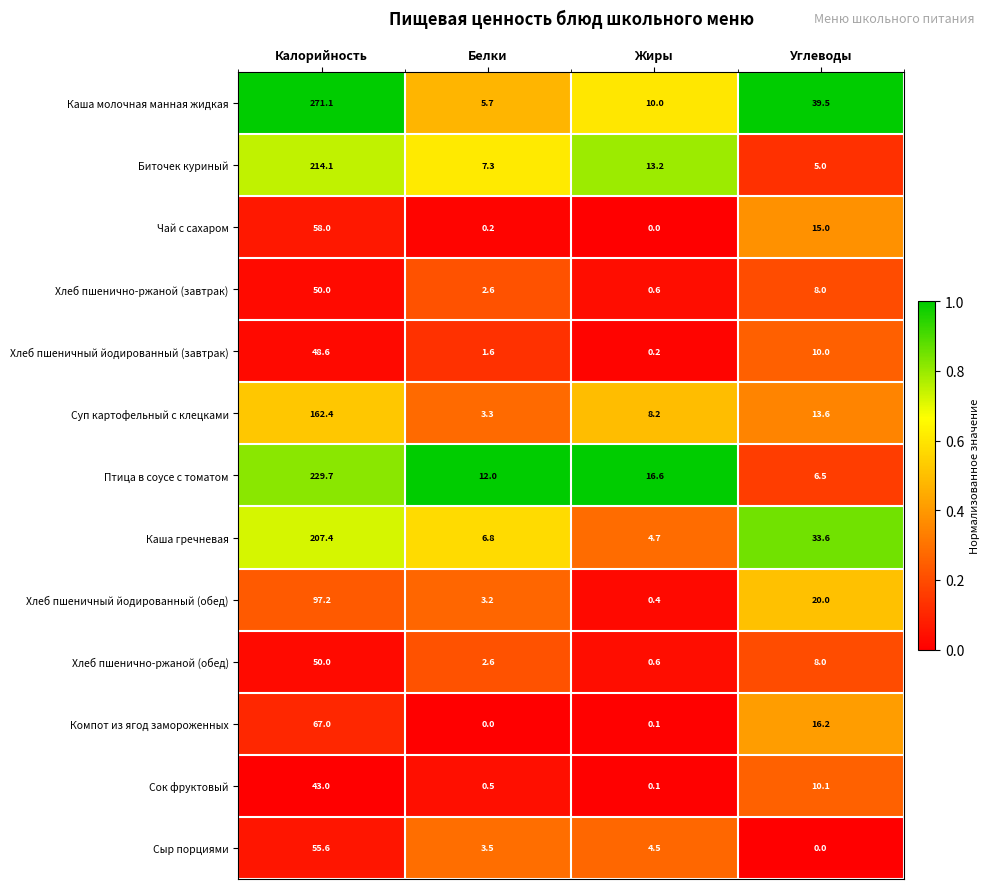

At which label is Хлеб пшенично-ржаной (обед) closest to 25?

Углеводы